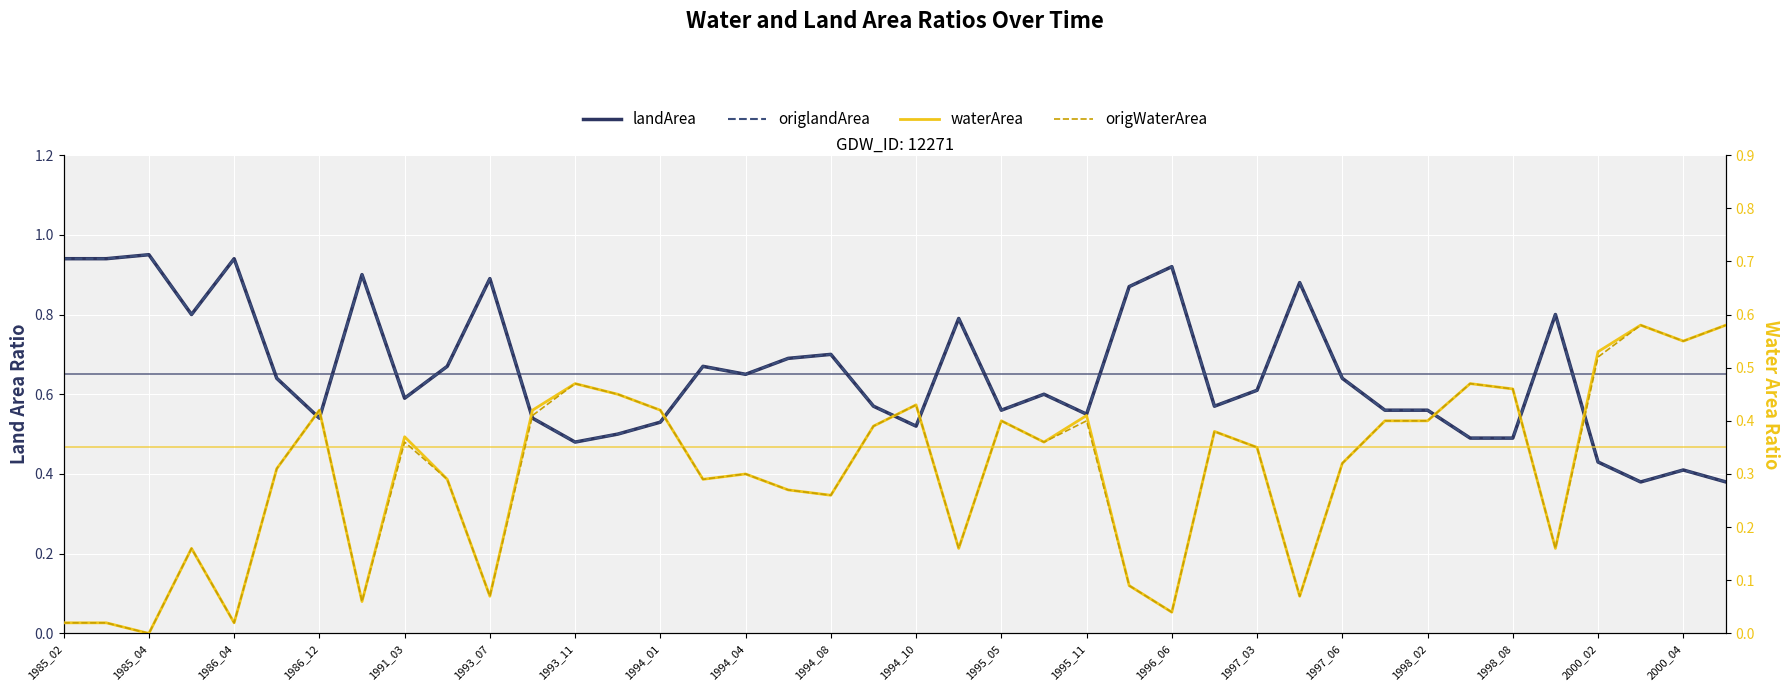

How many distinct data groups are displayed?

4